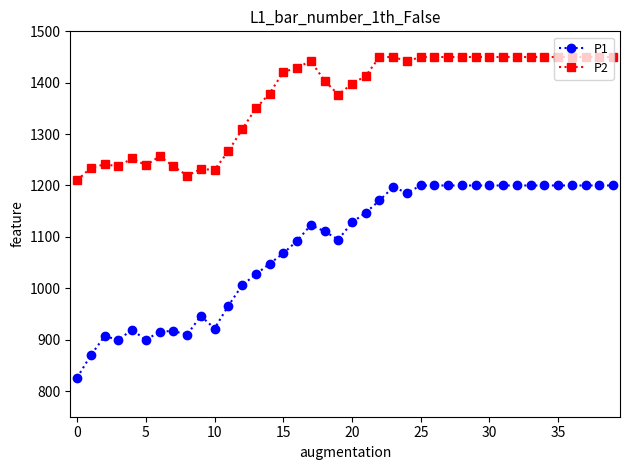

What is the sum of all P1 values?

43294.2